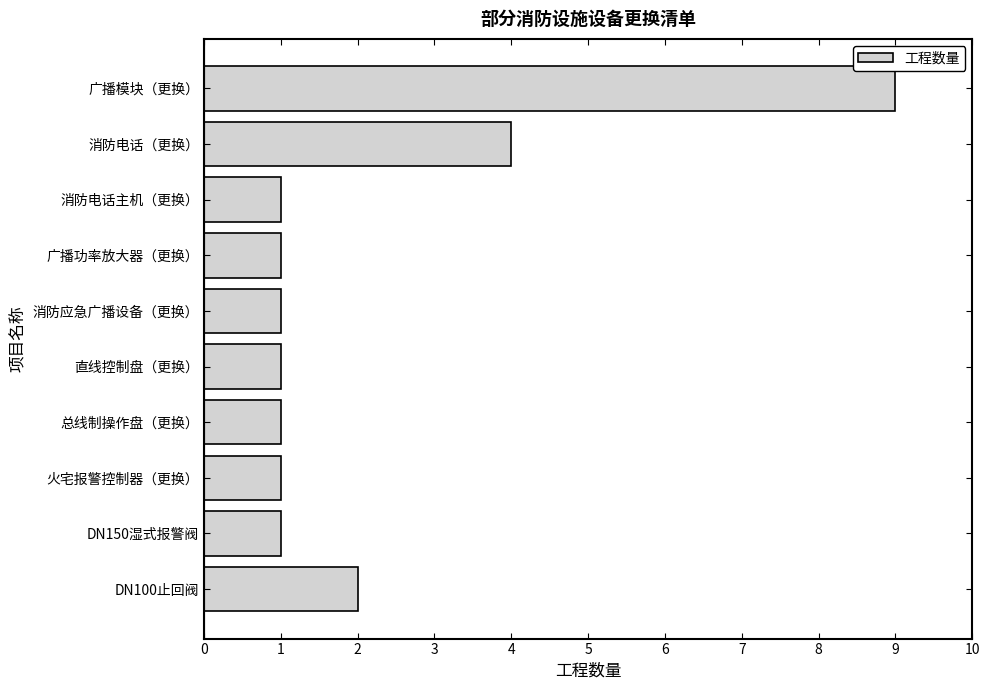

Is it true that the value at 消防电话（更换） is 4?

True